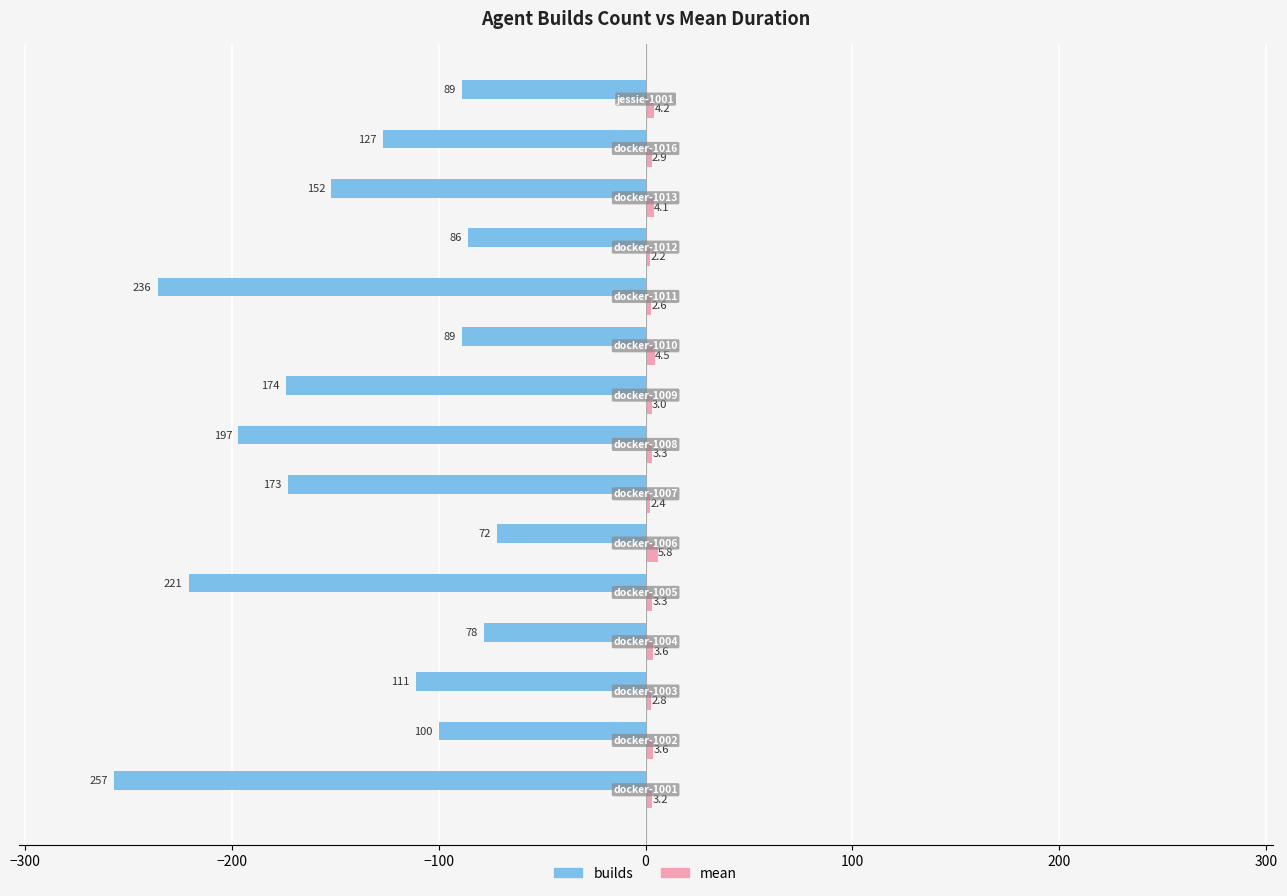

Which series has the largest range (max minus min)?

builds